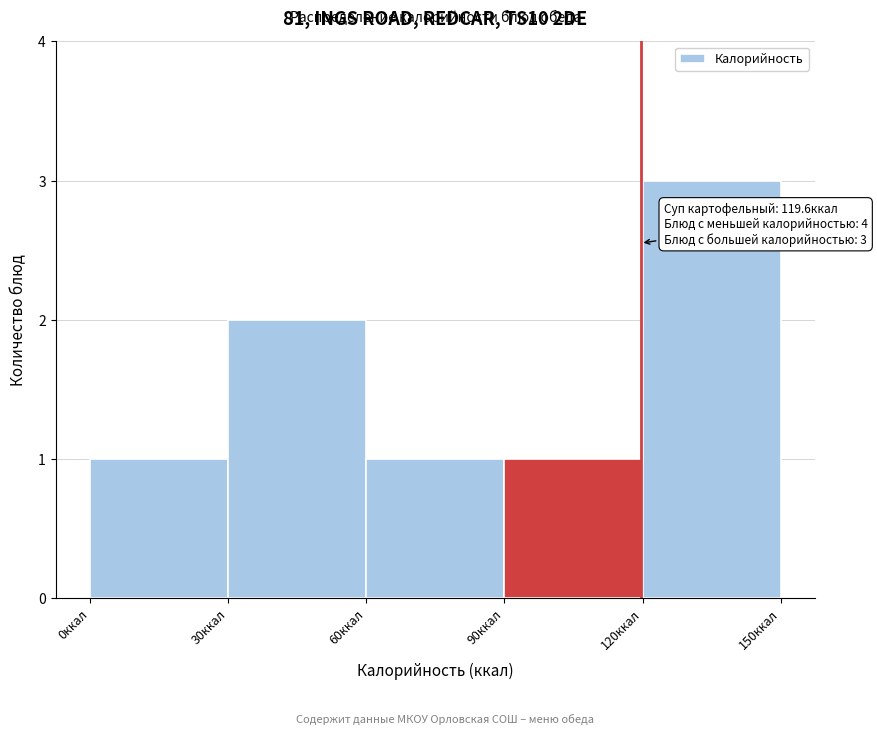

Over which range of the x-axis is the bar tallest?

120 to 150